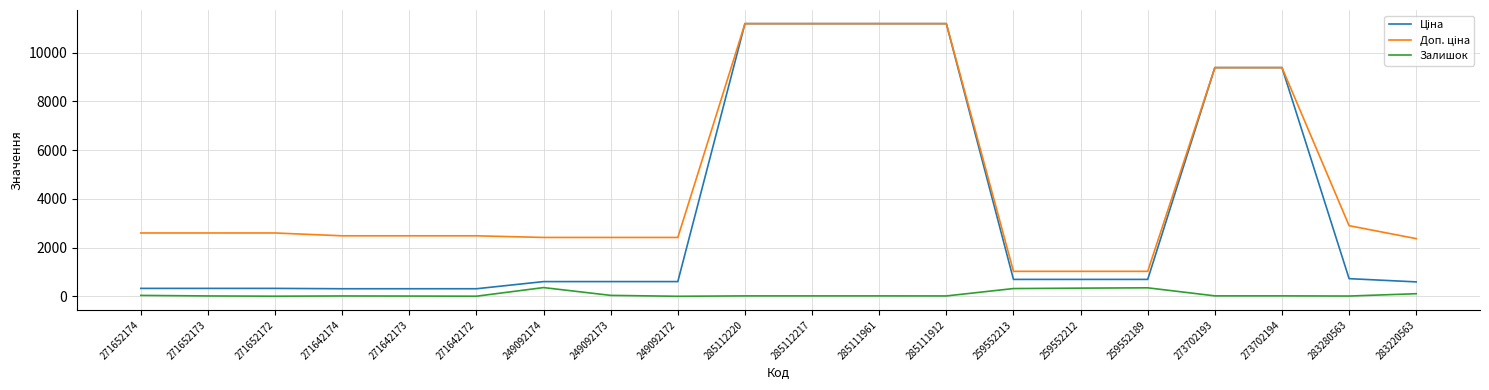

The value of Залишок at 249092174 is 358.0. True or false?

True